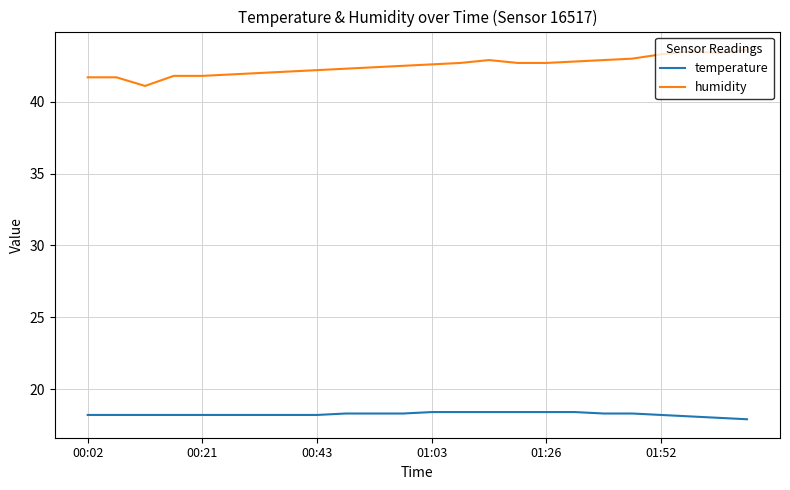

True or false: temperature and humidity intersect in this chart.

False